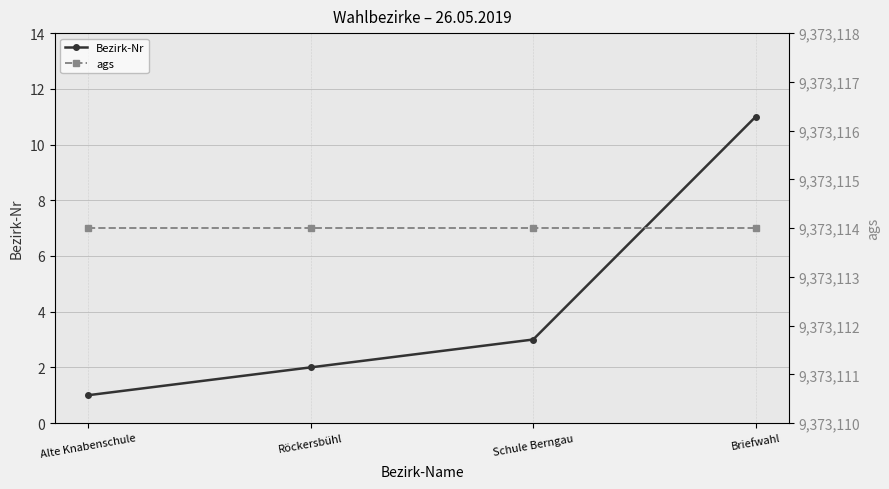

What is the average value of the Bezirk-Nr series?

4